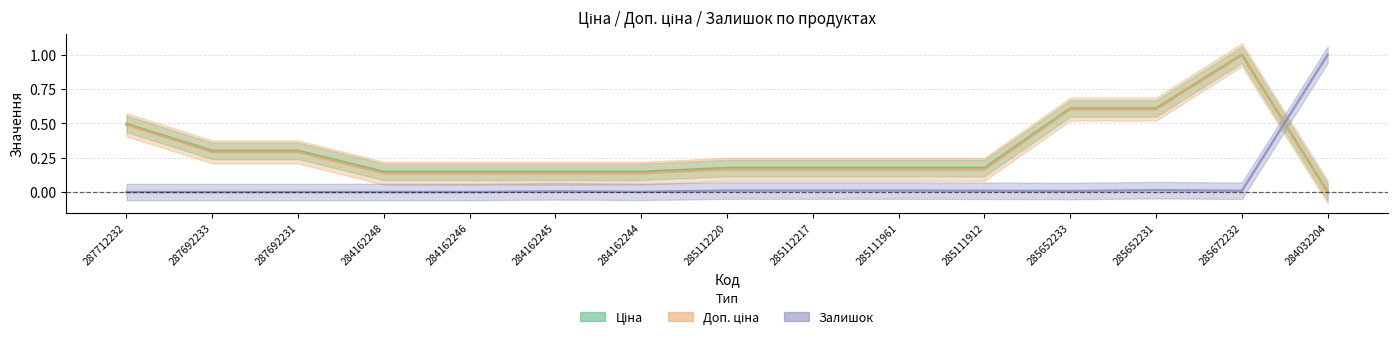

True or false: Доп. ціна and Ціна cross at least once.

False